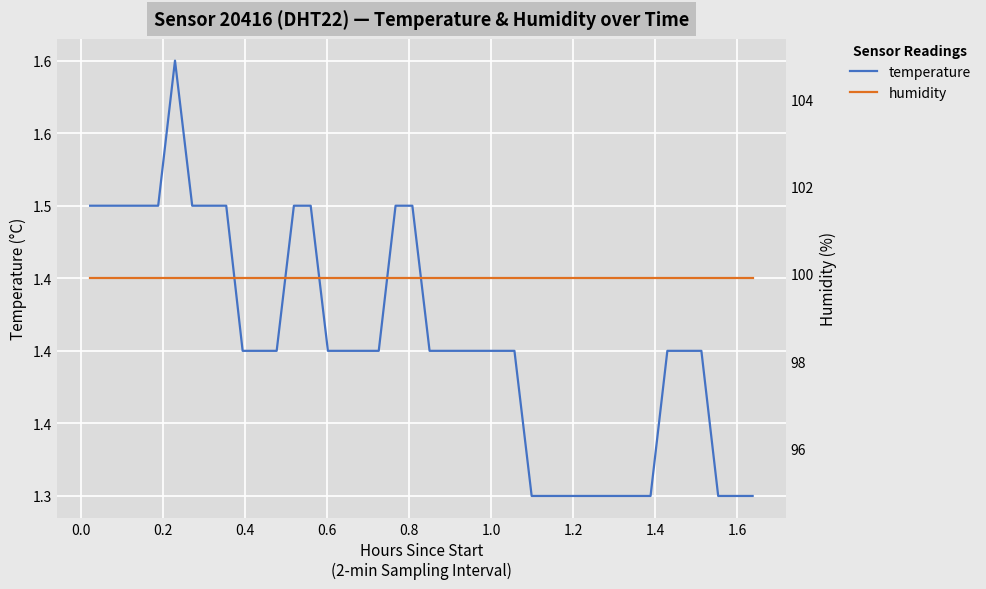

True or false: humidity and temperature intersect in this chart.

False